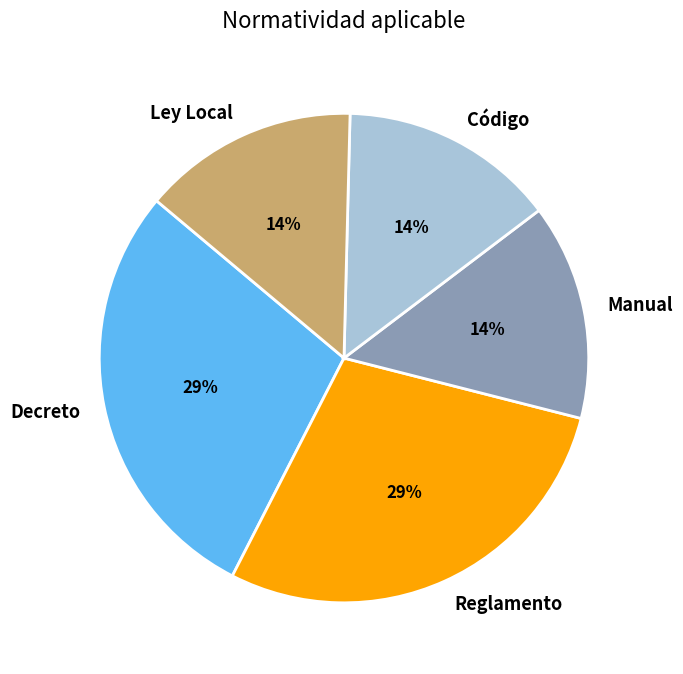

Combined, do Manual and Reglamento account for over 50%?

No